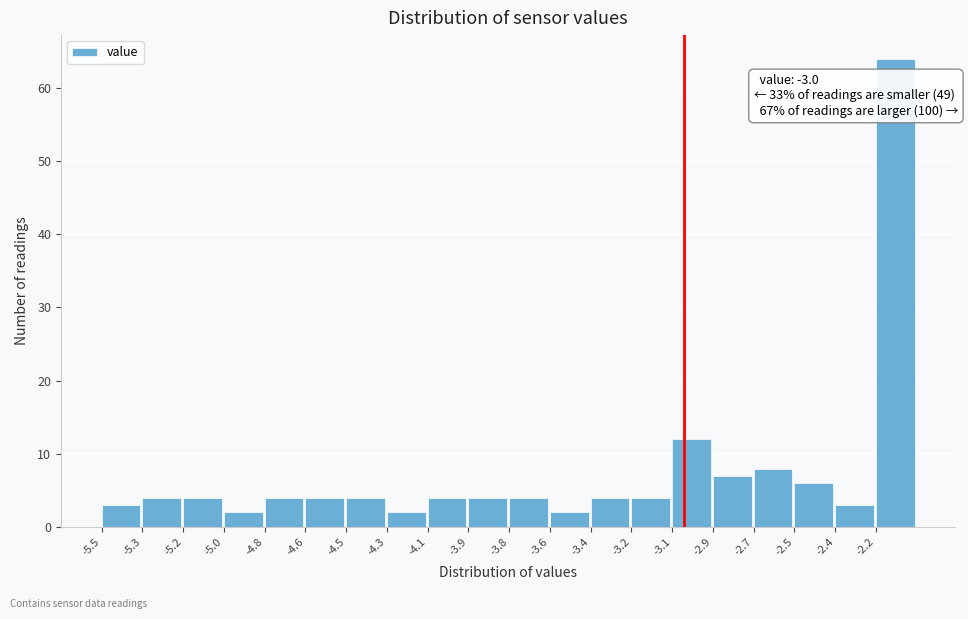

Reading left to right, transcribe all the data shown in this chart.

3	4	4	2	4	4	4	2	4	4	4	2	4	4	12	7	8	6	3	64